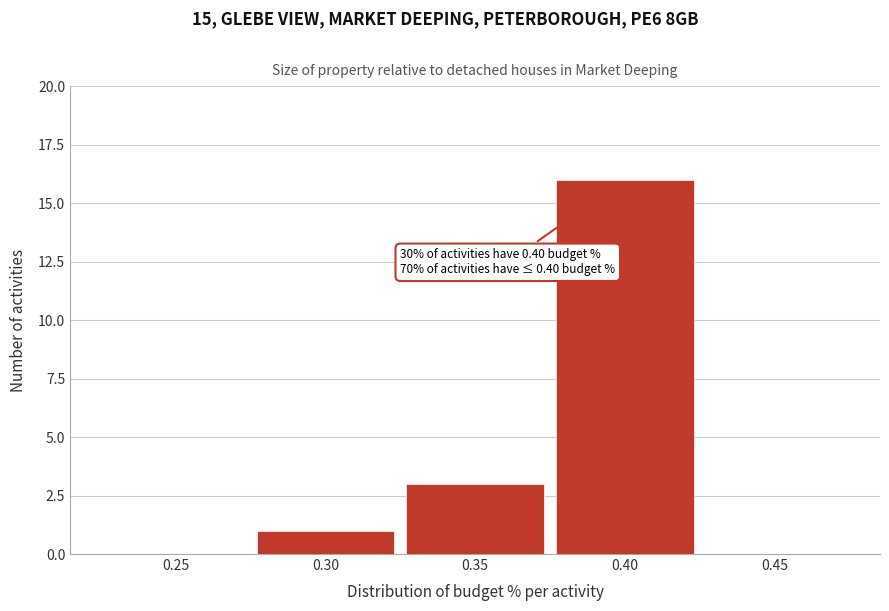

Reading left to right, transcribe all the data shown in this chart.

0.25=0	0.30=1	0.35=3	0.40=16	0.45=0